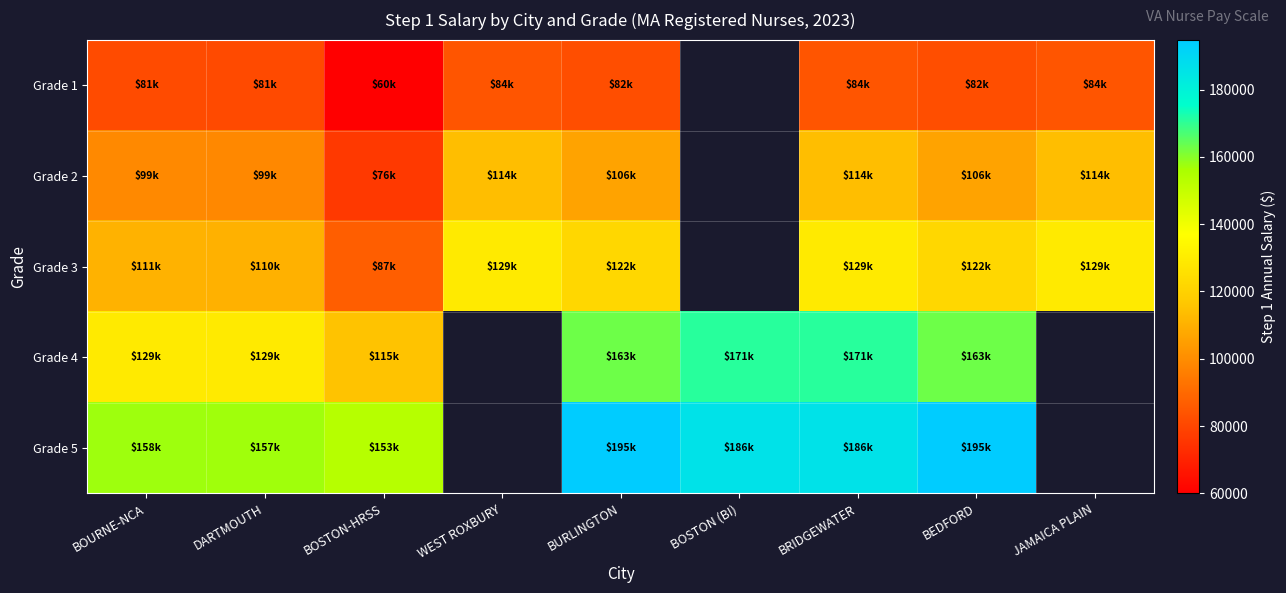

List the series in order of their overall mean, lowest first.

Grade 1, Grade 2, Grade 3, Grade 4, Grade 5